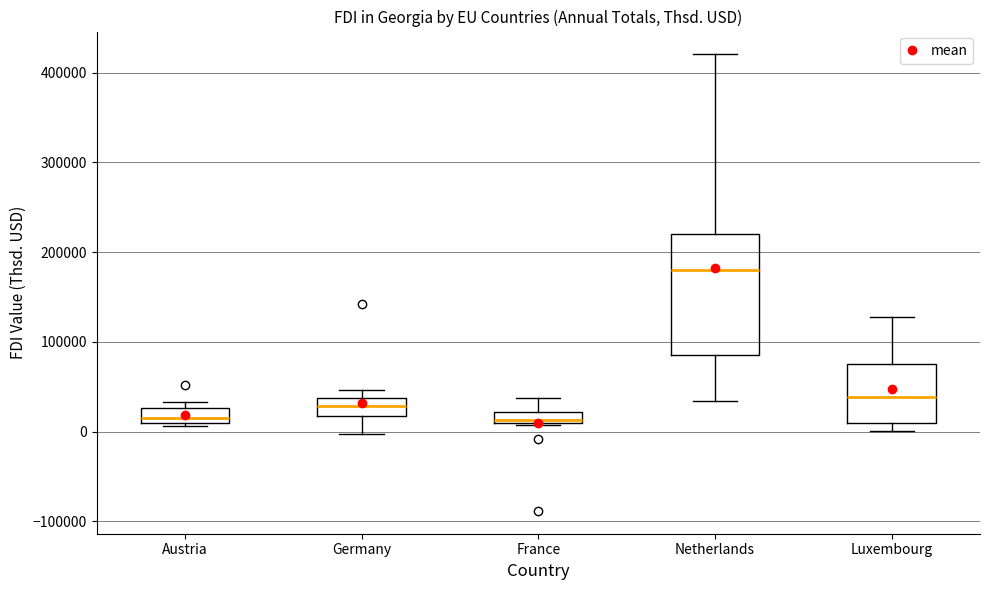

Comparing the boxes themselves (not the whiskers), which one is the tallest?

Netherlands